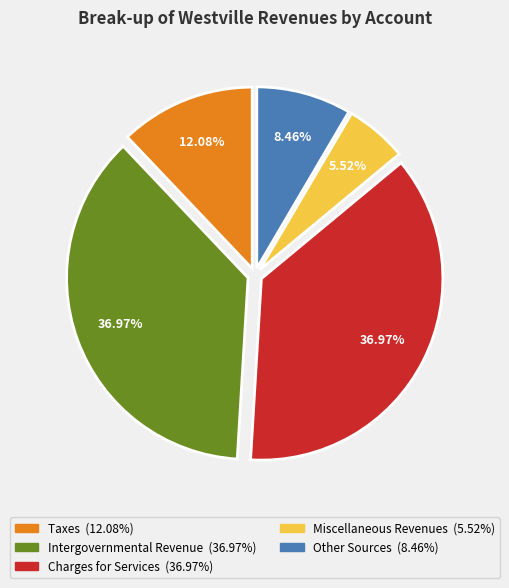

Is Miscellaneous Revenues the majority of the pie?

No